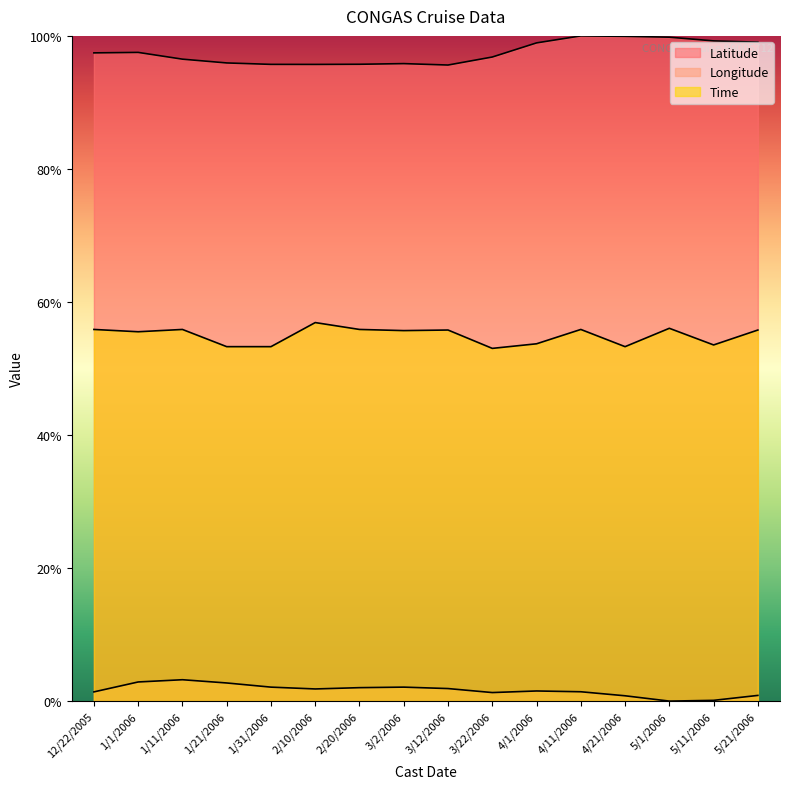

List the labels in order of Longitude value, largest first.

1/11/2006, 1/1/2006, 1/21/2006, 1/31/2006, 3/2/2006, 2/20/2006, 3/12/2006, 2/10/2006, 4/1/2006, 4/11/2006, 12/22/2005, 3/22/2006, 5/21/2006, 4/21/2006, 5/11/2006, 5/1/2006